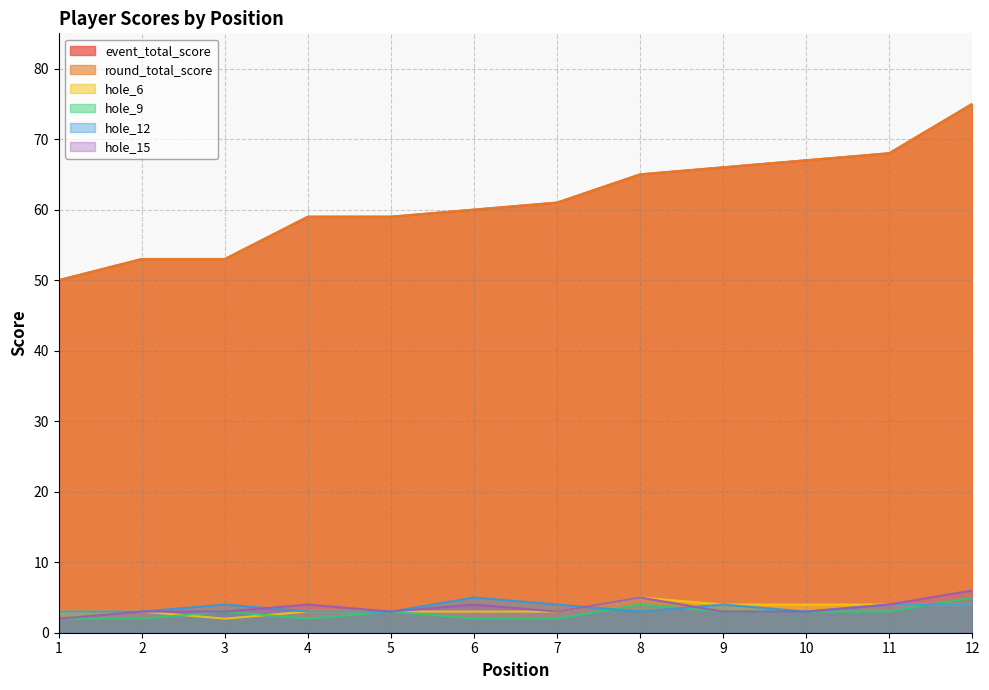

Between 4 and 8, which is larger?

8